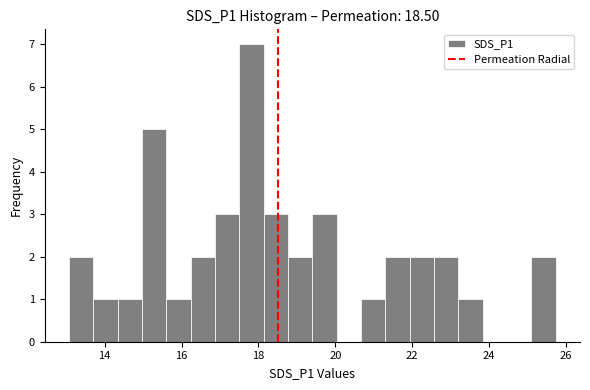

Read against the x-axis, roughly where is the centre of the tallest bar?

17.8